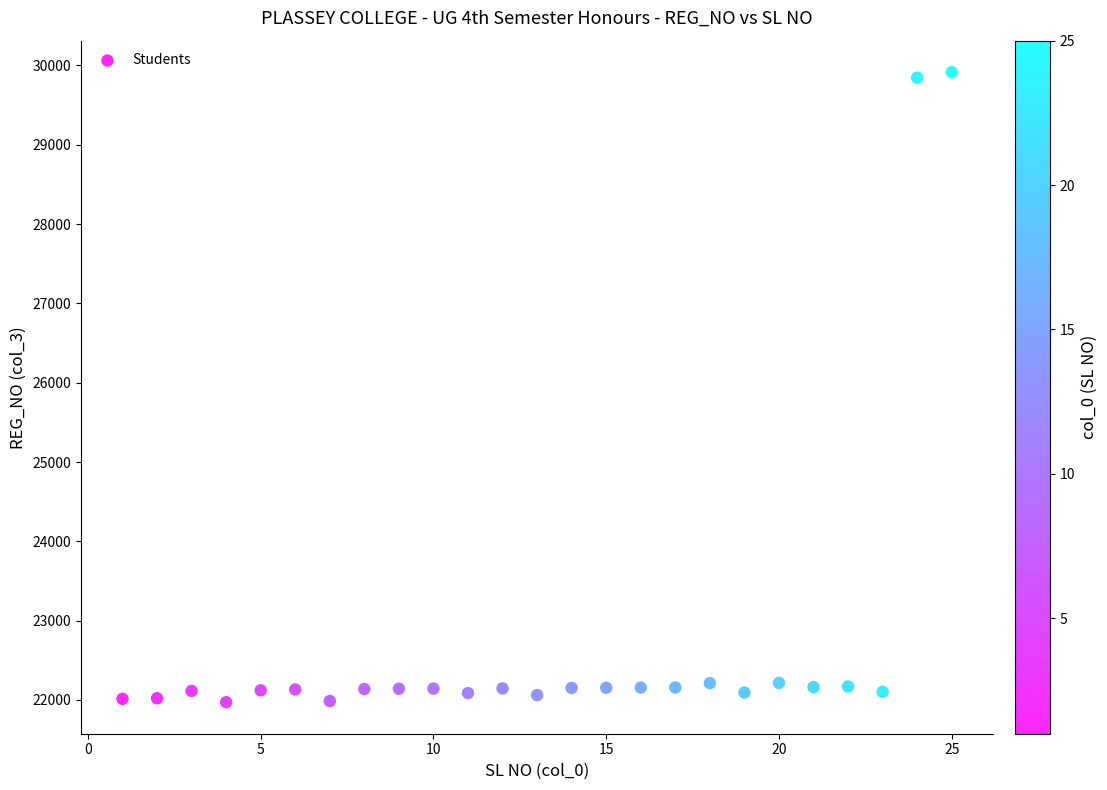

What is the range of X values (max minus min)?

24